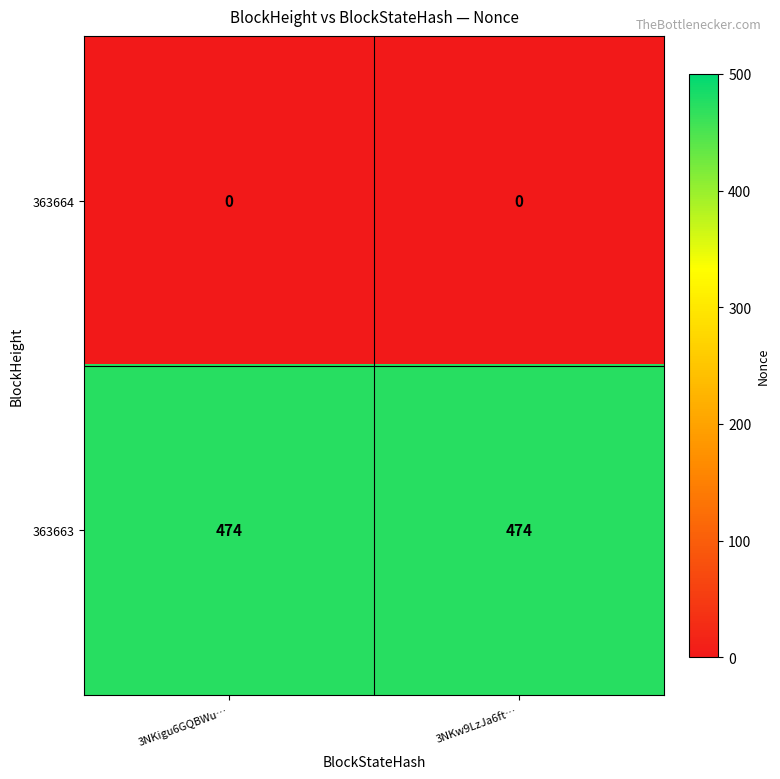

What is the average value of the 363663 series?

474